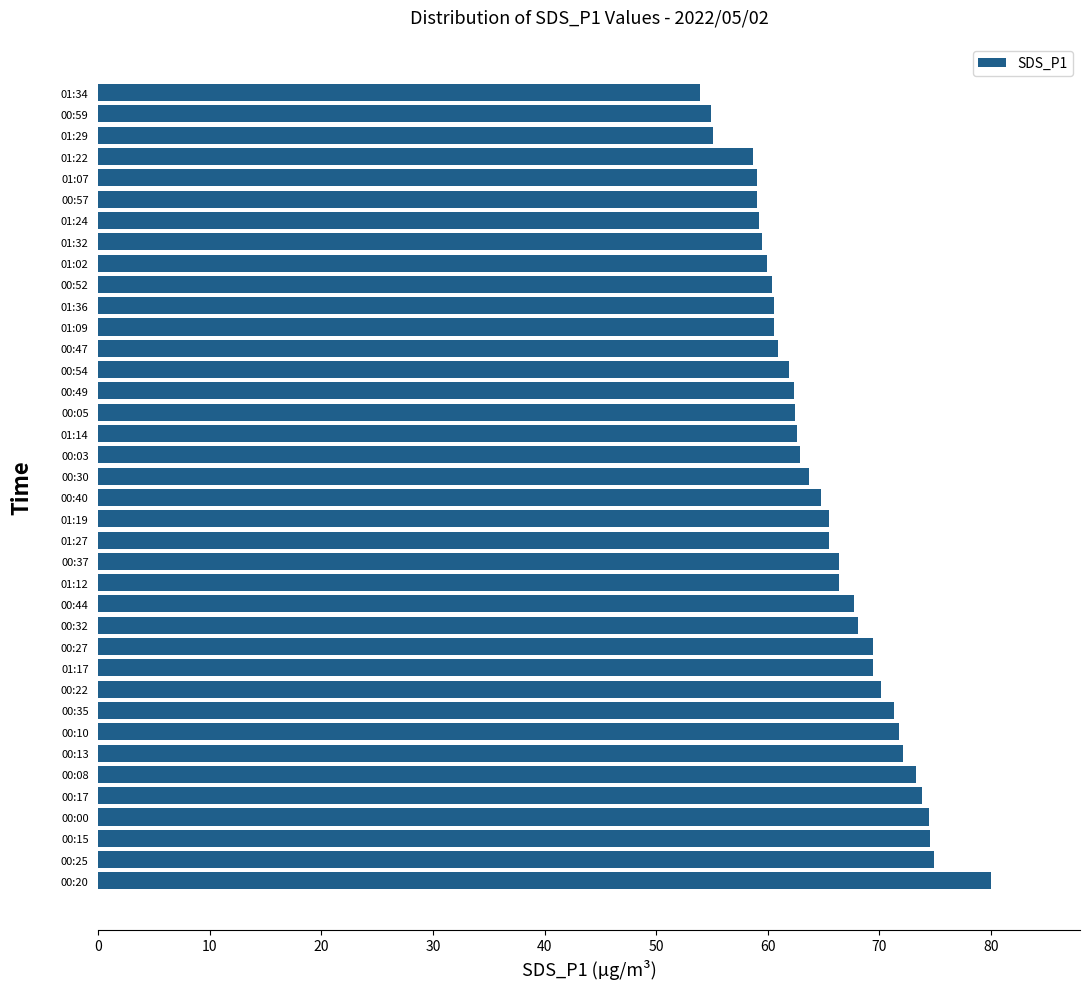

What is the maximum value shown in the chart?

80.0